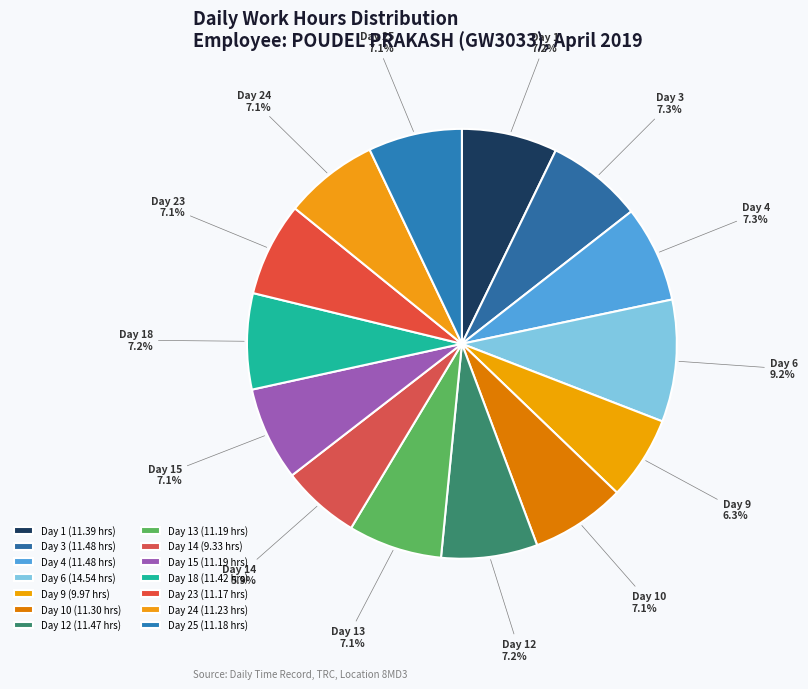

What is the ratio of the value at Day 15 to the value at Day 9?

1.1